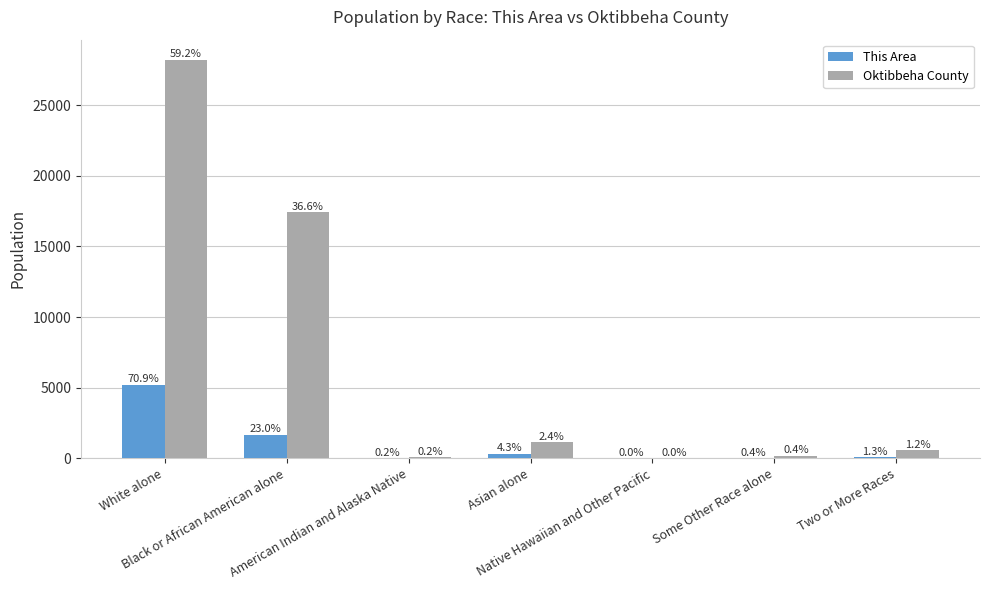

Reading left to right, extract all data points from this chart.

This Area: 5206	1686	16	315	3	26	94
Oktibbeha County: 28224	17431	91	1156	16	186	567